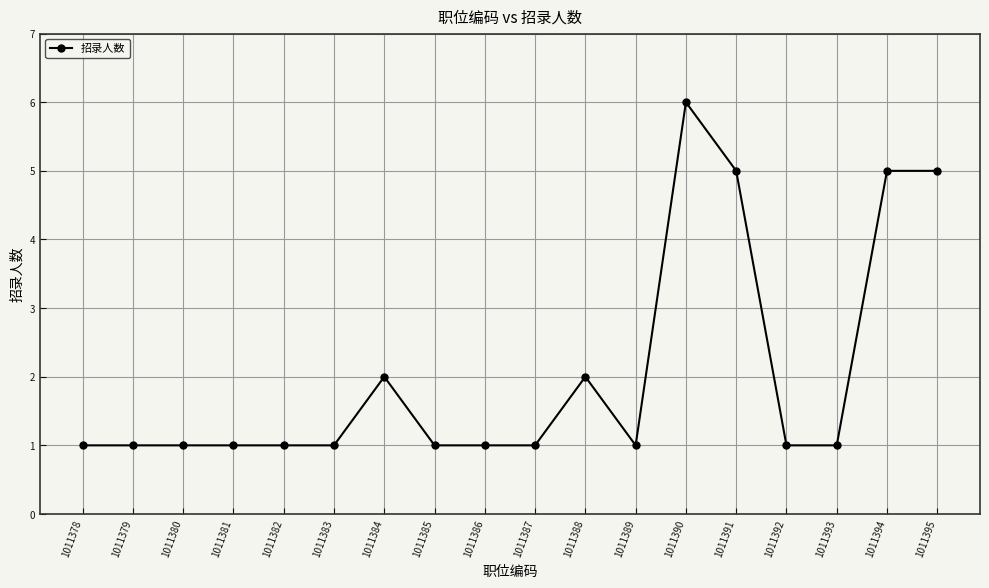

The chart shows a value of 1 at 1011388. True or false?

False